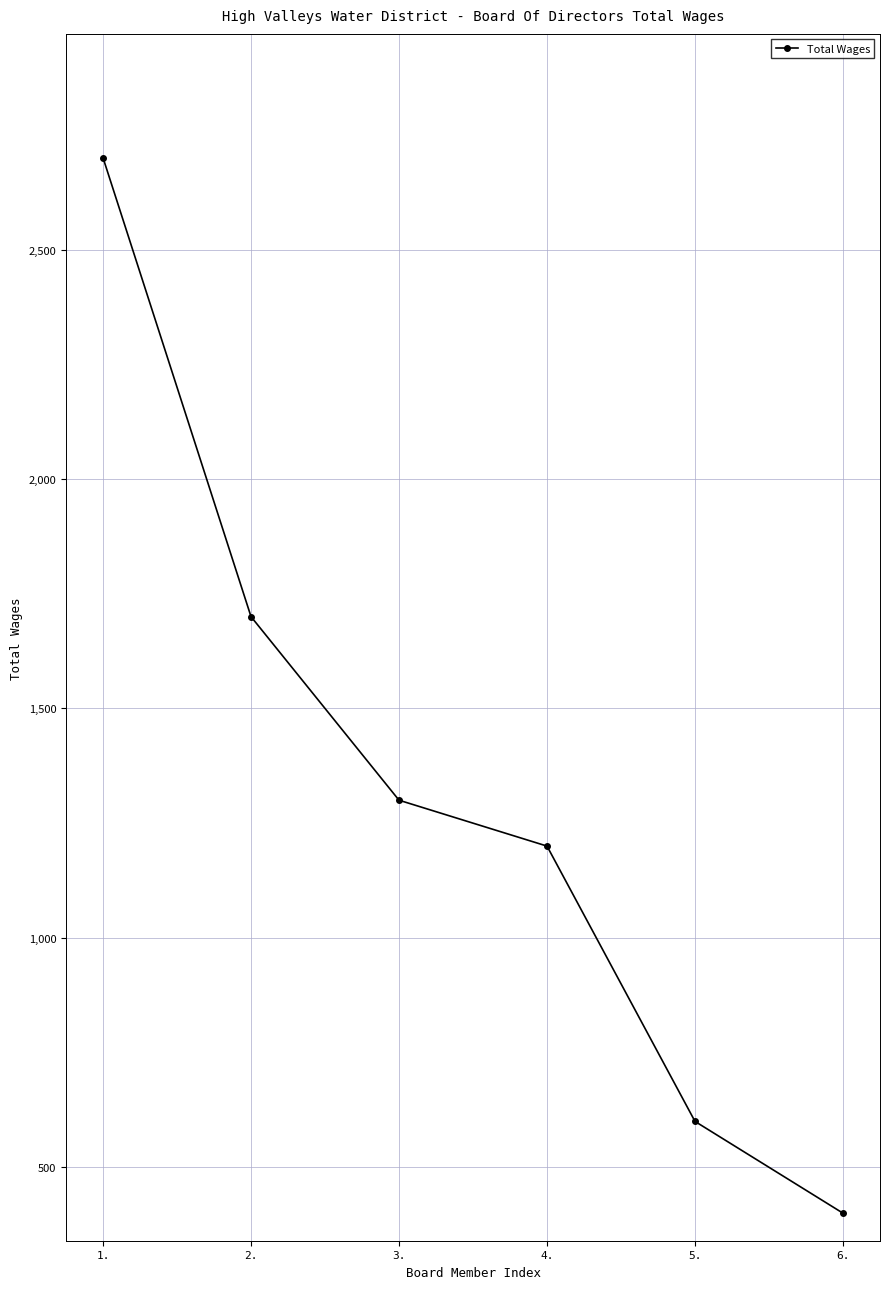

What is the value of the 3rd point from the left?

1300